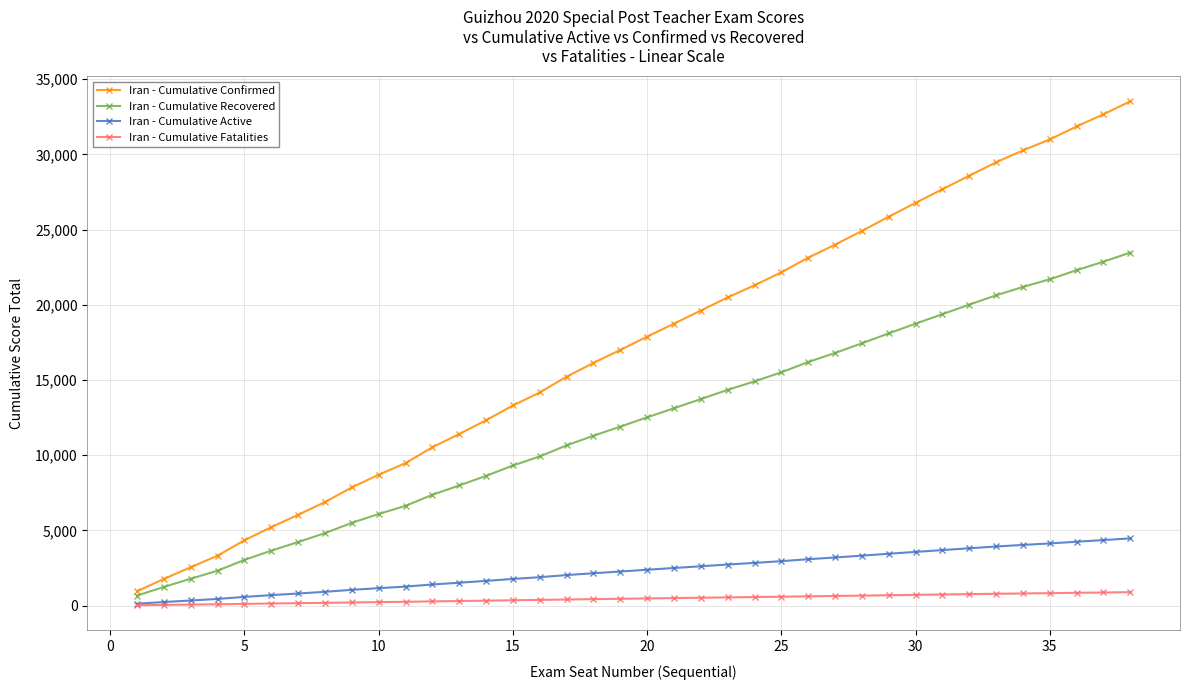

Which series has the largest total across all categories?

Iran - Cumulative Confirmed